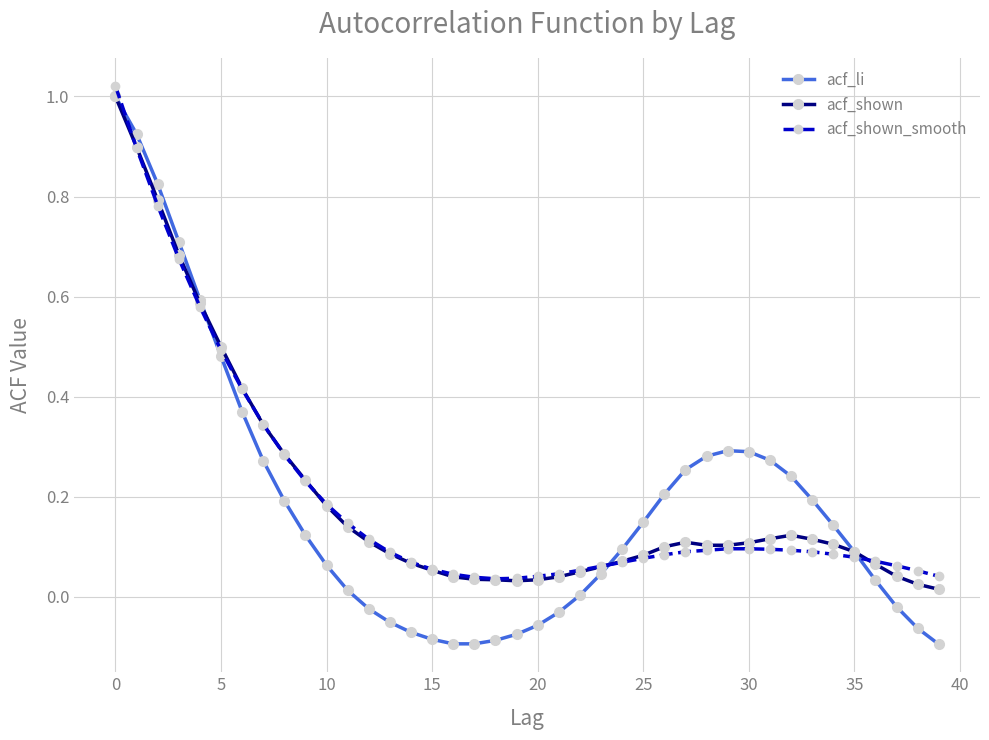

How many lines are shown in the chart?

3